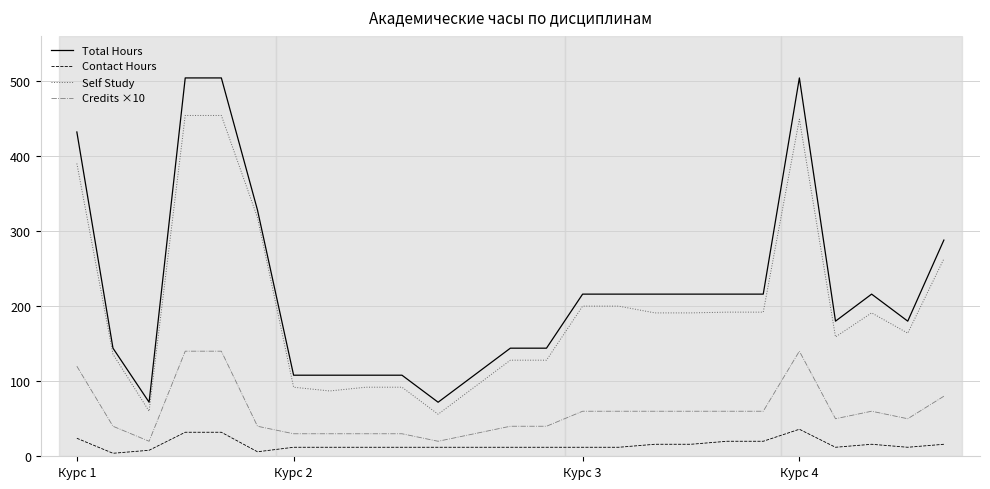

What is the maximum value shown in the chart?

504